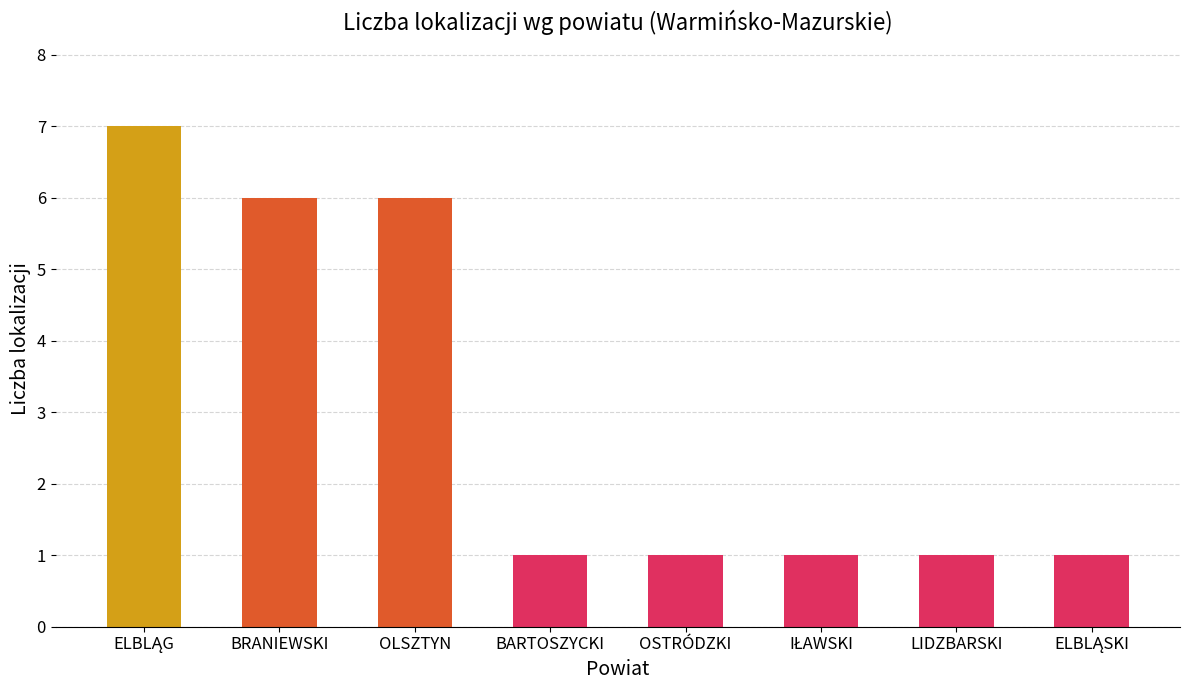

What is the smallest value displayed?

1